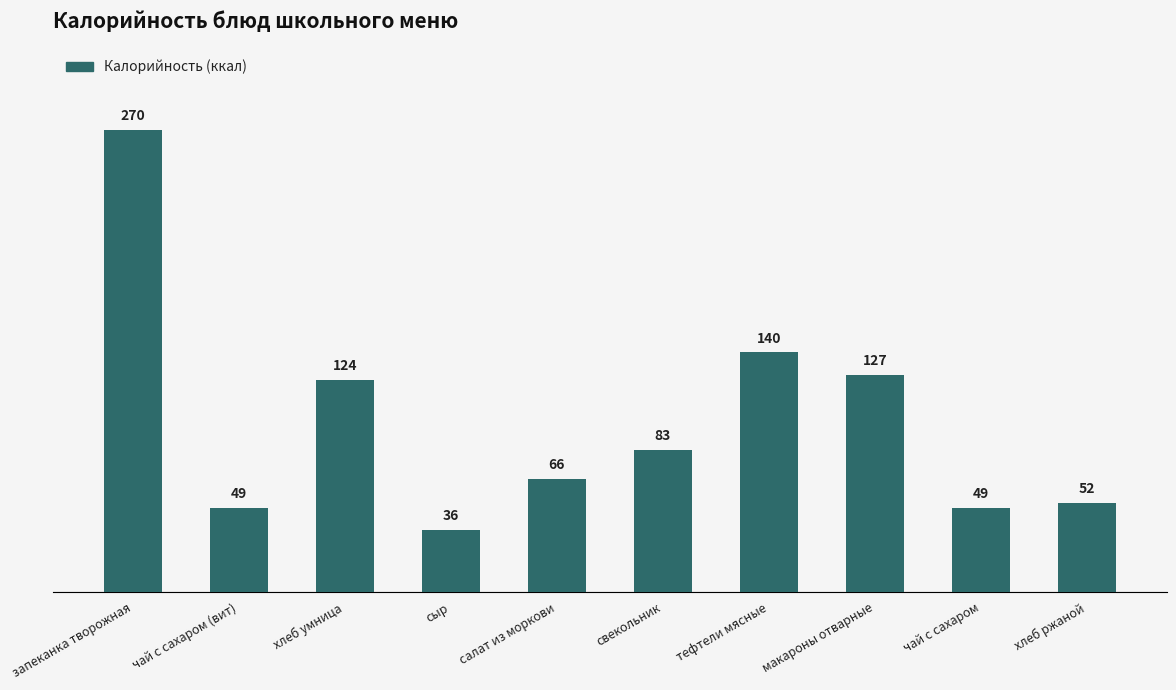

What is the label of the 3rd bar from the right?

макароны отварные